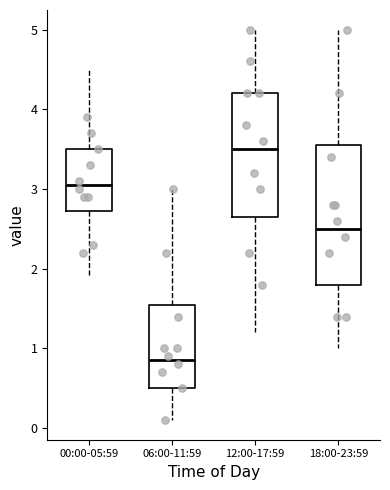

Which box is the tallest, from its lower edge to its upper edge?

18:00-23:59